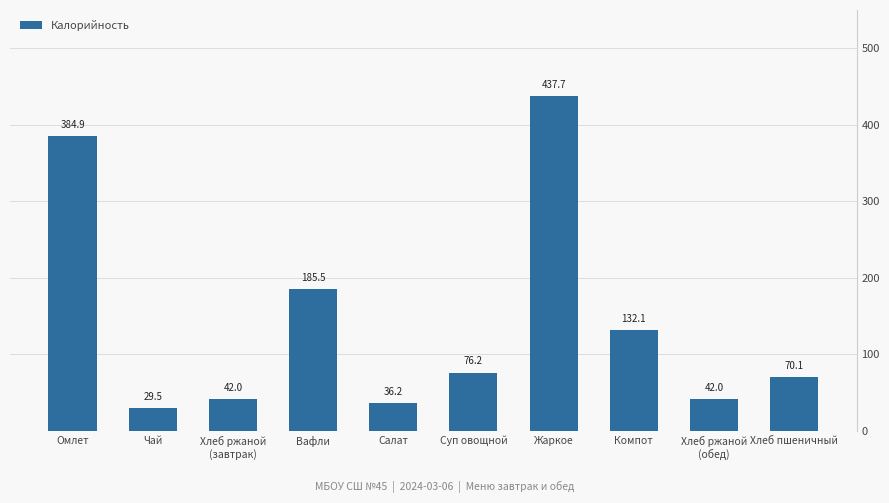

What is the smallest value displayed?

29.5